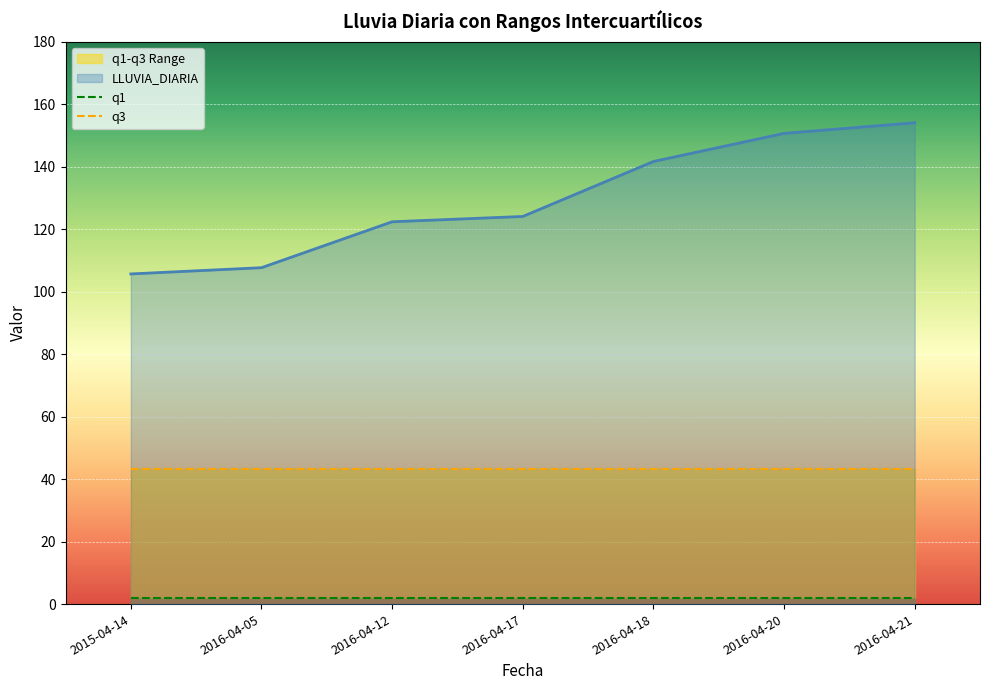

What is the greatest value displayed?

154.1